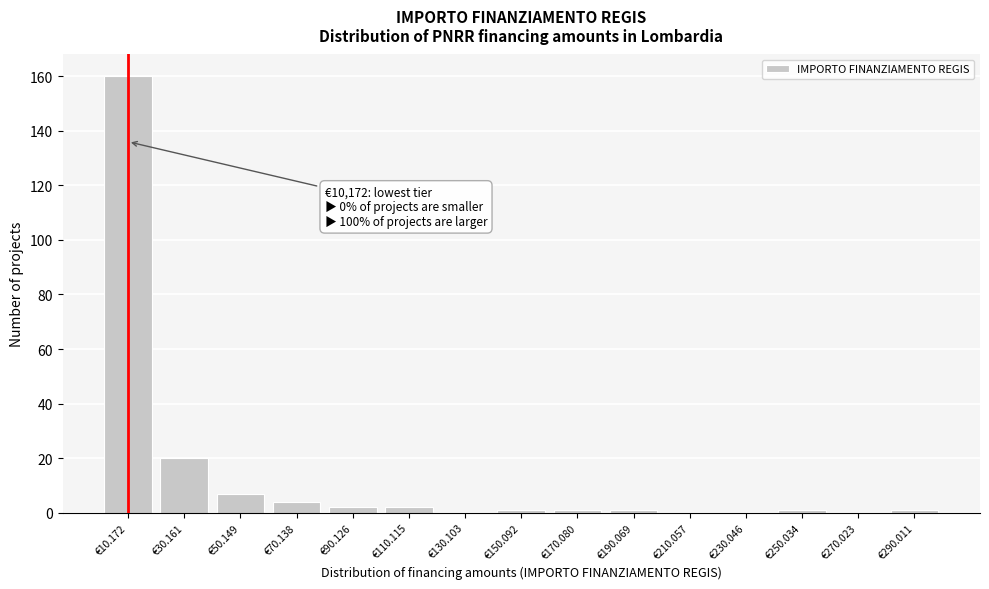

Reading left to right, extract all data points from this chart.

€10.172=160	€30.161=20	€50.149=7	€70.138=4	€90.126=2	€110.115=2	€130.103=0	€150.092=1	€170.080=1	€190.069=1	€210.057=0	€230.046=0	€250.034=1	€270.023=0	€290.011=1